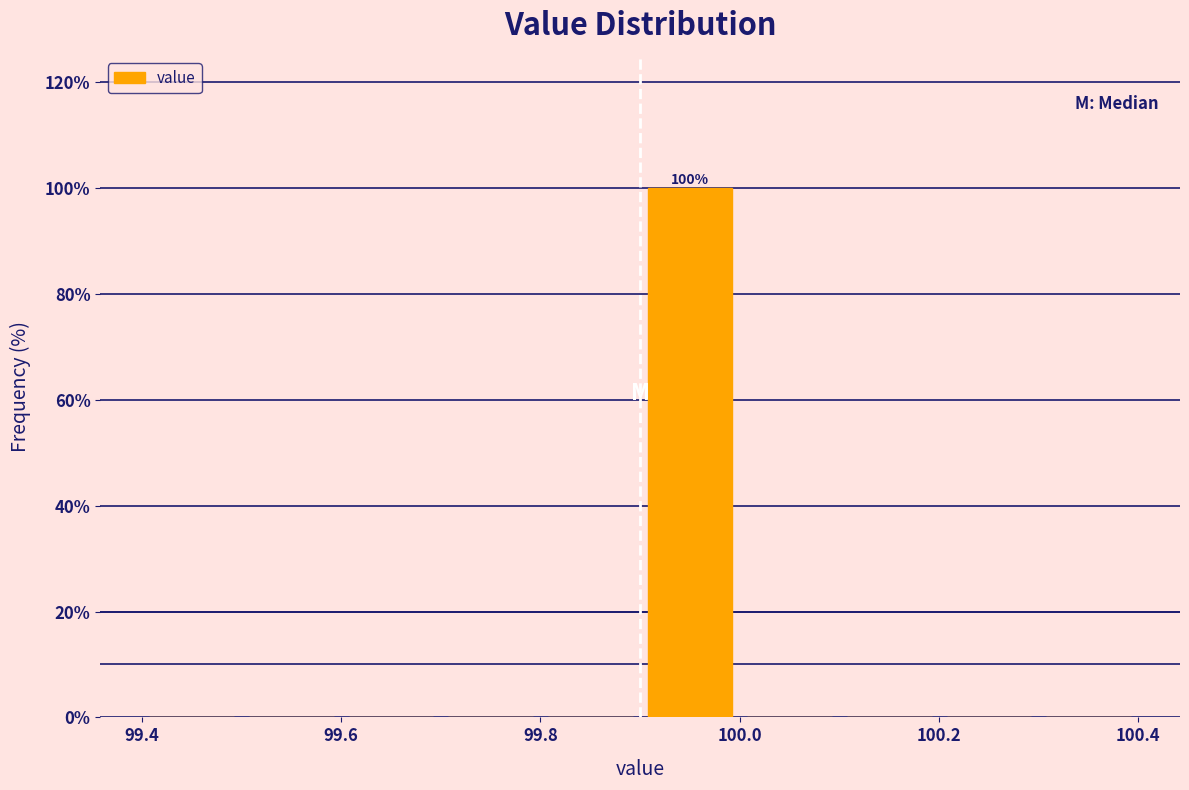

Over which range of the x-axis is the bar tallest?

99.9 to 100.0